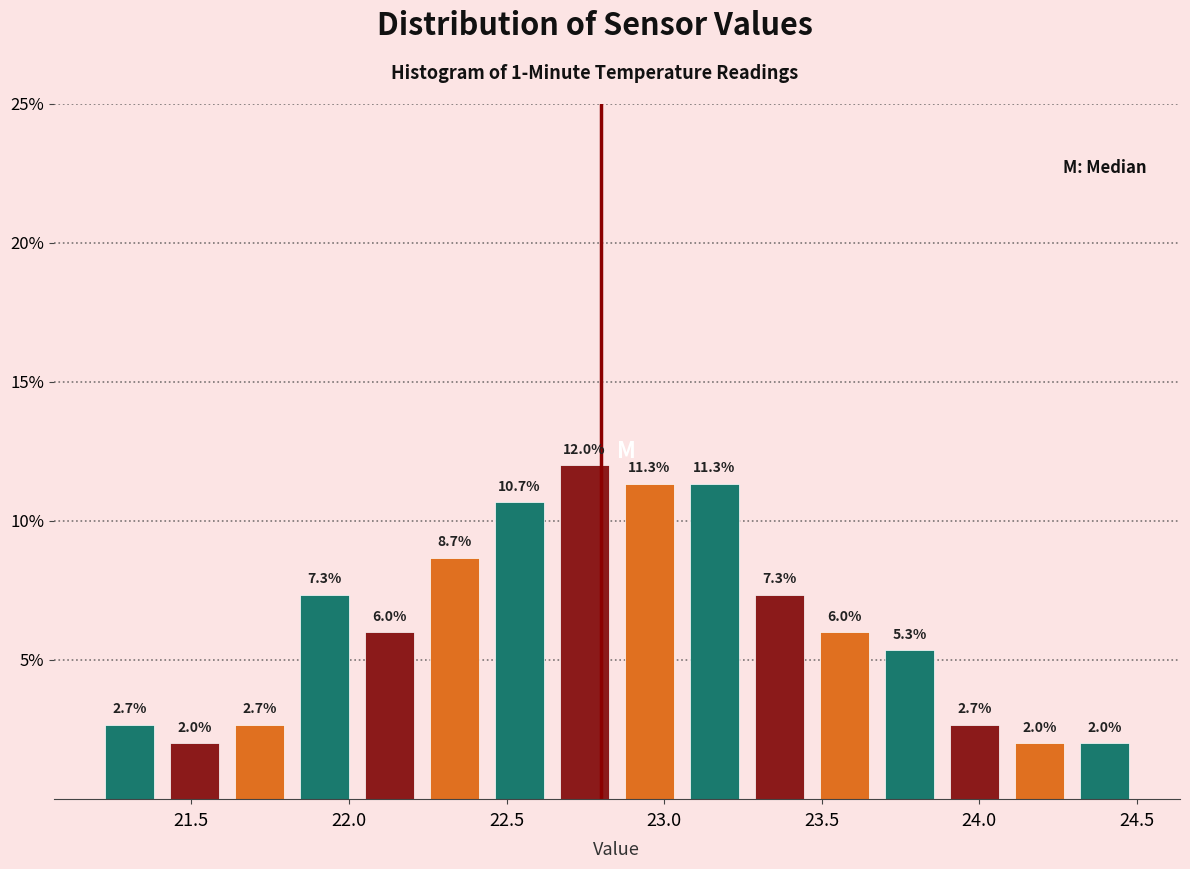

Over which range of the x-axis is the bar tallest?

22.65 to 22.85